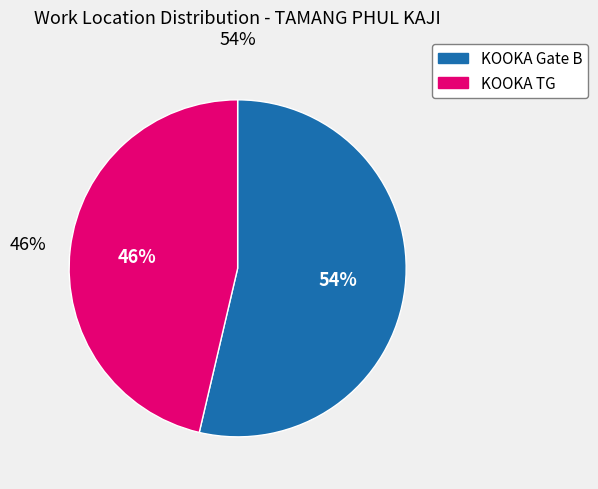

Which category has the smallest portion of the pie?

KOOKA TG